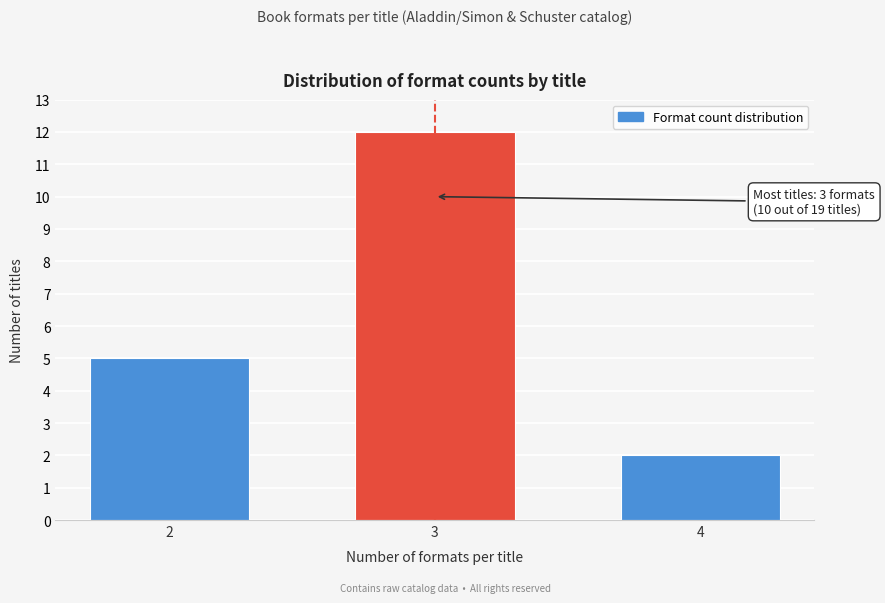

Reading left to right, what are all the values shown in this chart?

2=5	3=12	4=2